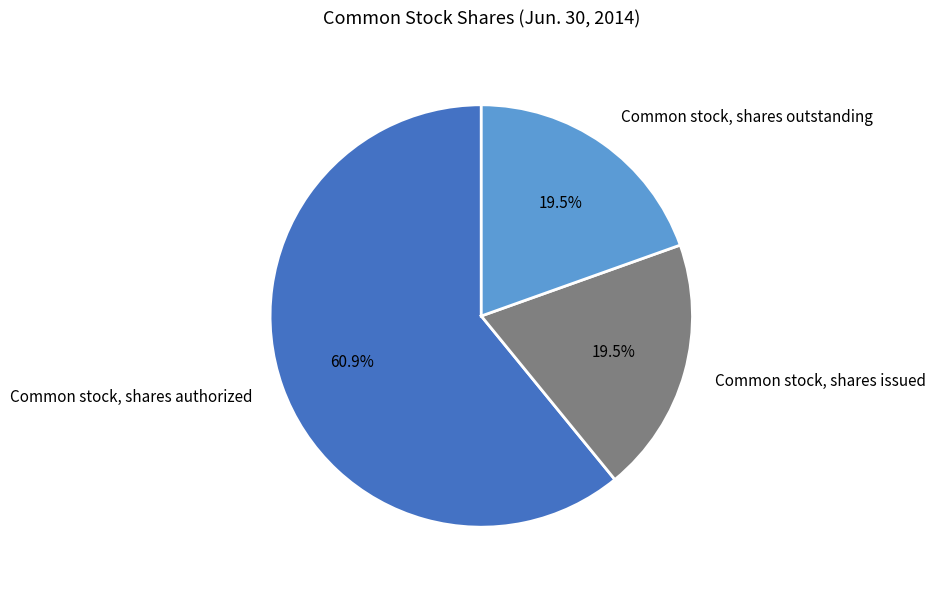

Which category has the biggest portion of the pie?

Common stock, shares authorized